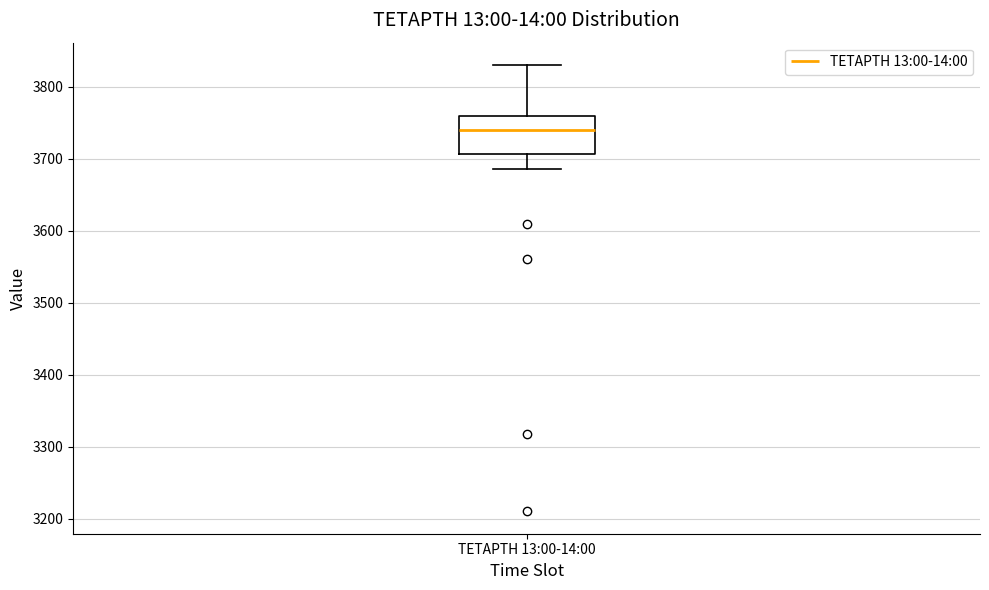

Read this box plot against the y-axis: the position of the median line, the range covered by the box, and the ends of both whiskers. The values are not printed on the chart, so give them approximately, as read against the axis.

median 3740, box 3710 to 3760, whiskers 3690 to 3830